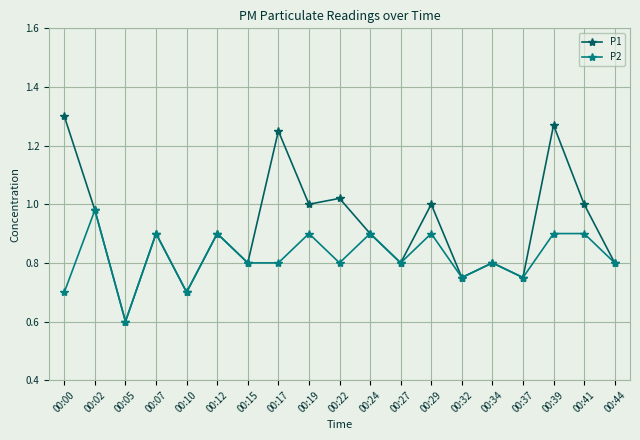

What is the smallest value displayed?

0.6